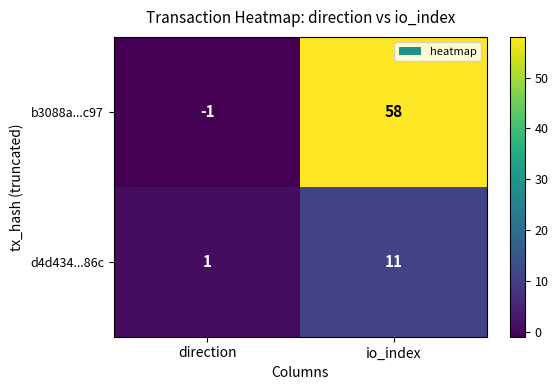

How many data points does each series have?

2